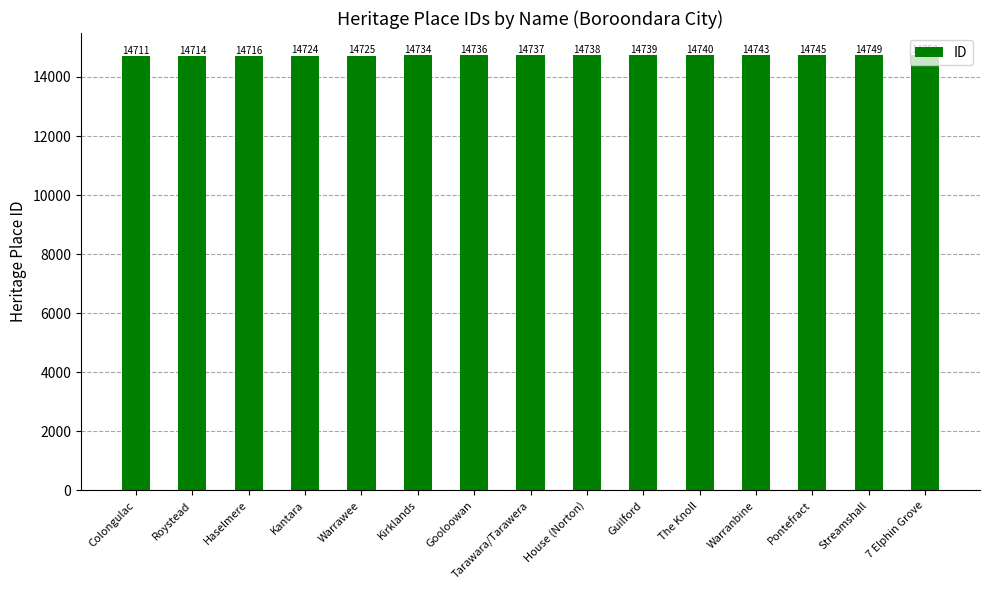

How many series are shown in this chart?

1